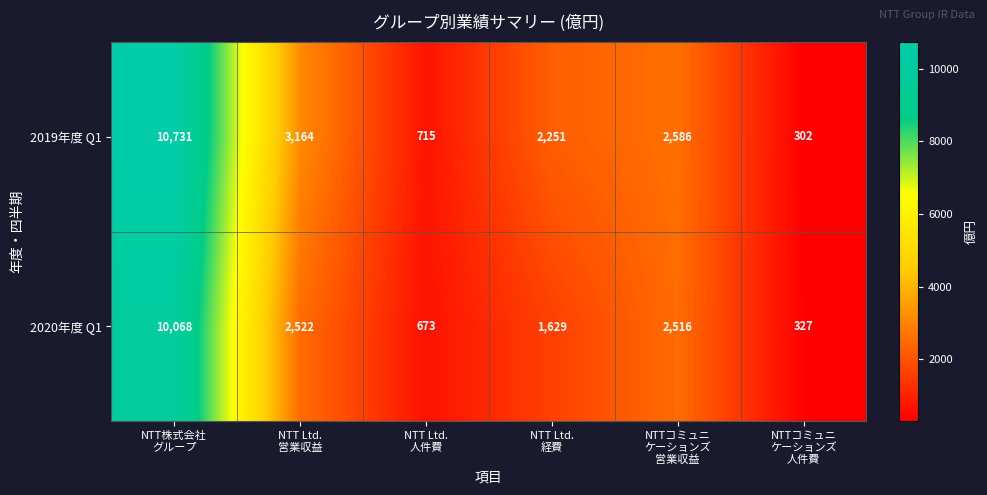

List the series in order of their overall mean, highest first.

2019年度 Q1, 2020年度 Q1